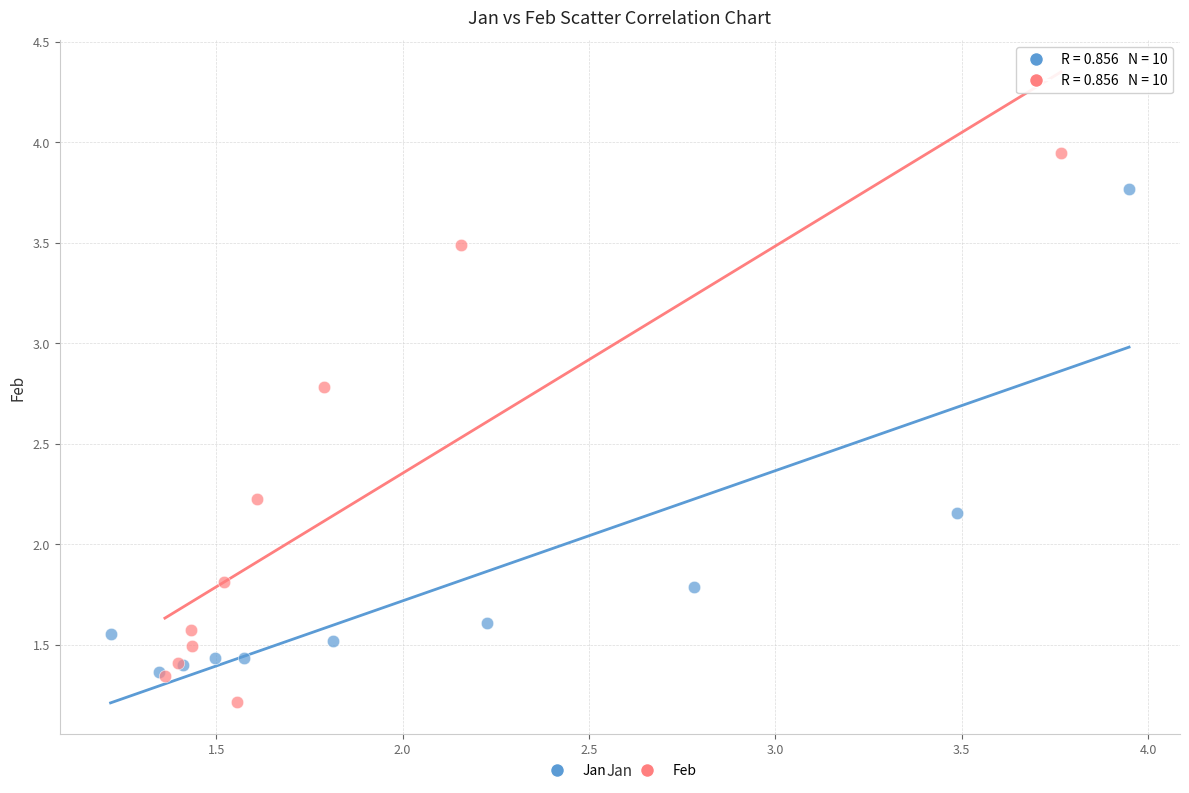

Which series reaches the maximum Y coordinate?

Feb